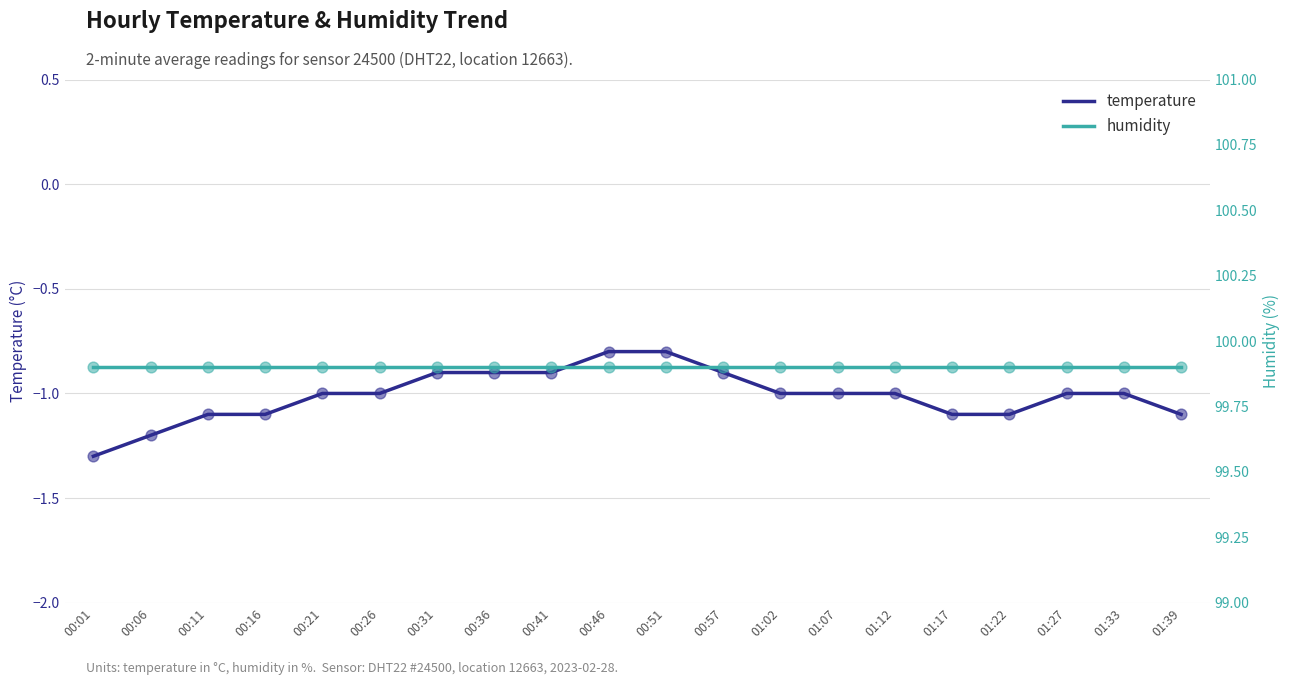

Which series reaches the maximum Y coordinate?

humidity